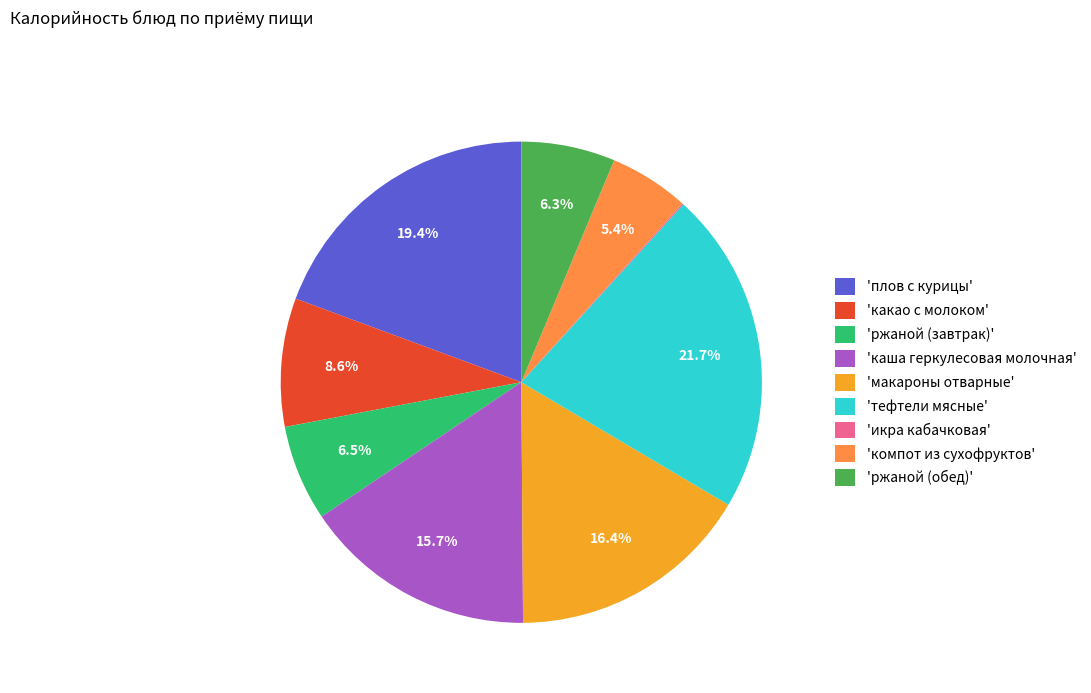

Approximately how many times larger is the value at 'макароны отварные' compared to 'ржаной (завтрак)'?

2.5